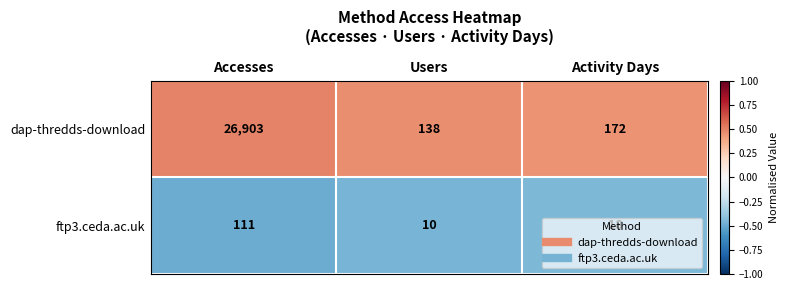

What is the spread (max minus min) of values at Users?

128